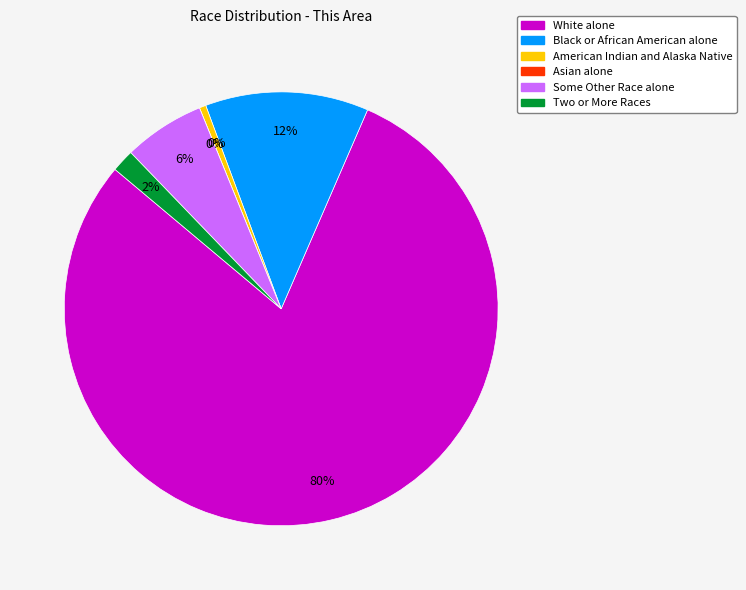

To the nearest percent, what portion does Some Other Race alone represent?

6%